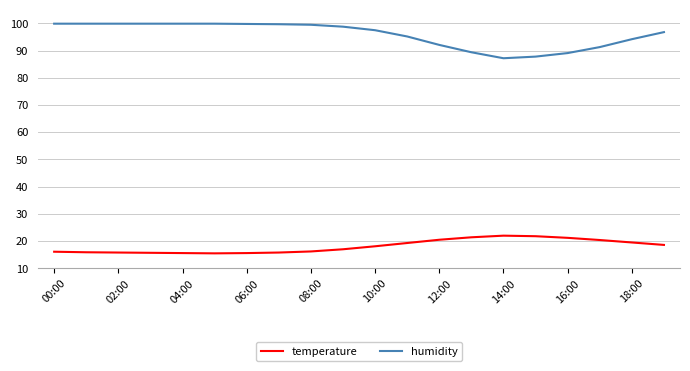

True or false: humidity and temperature cross at least once.

False